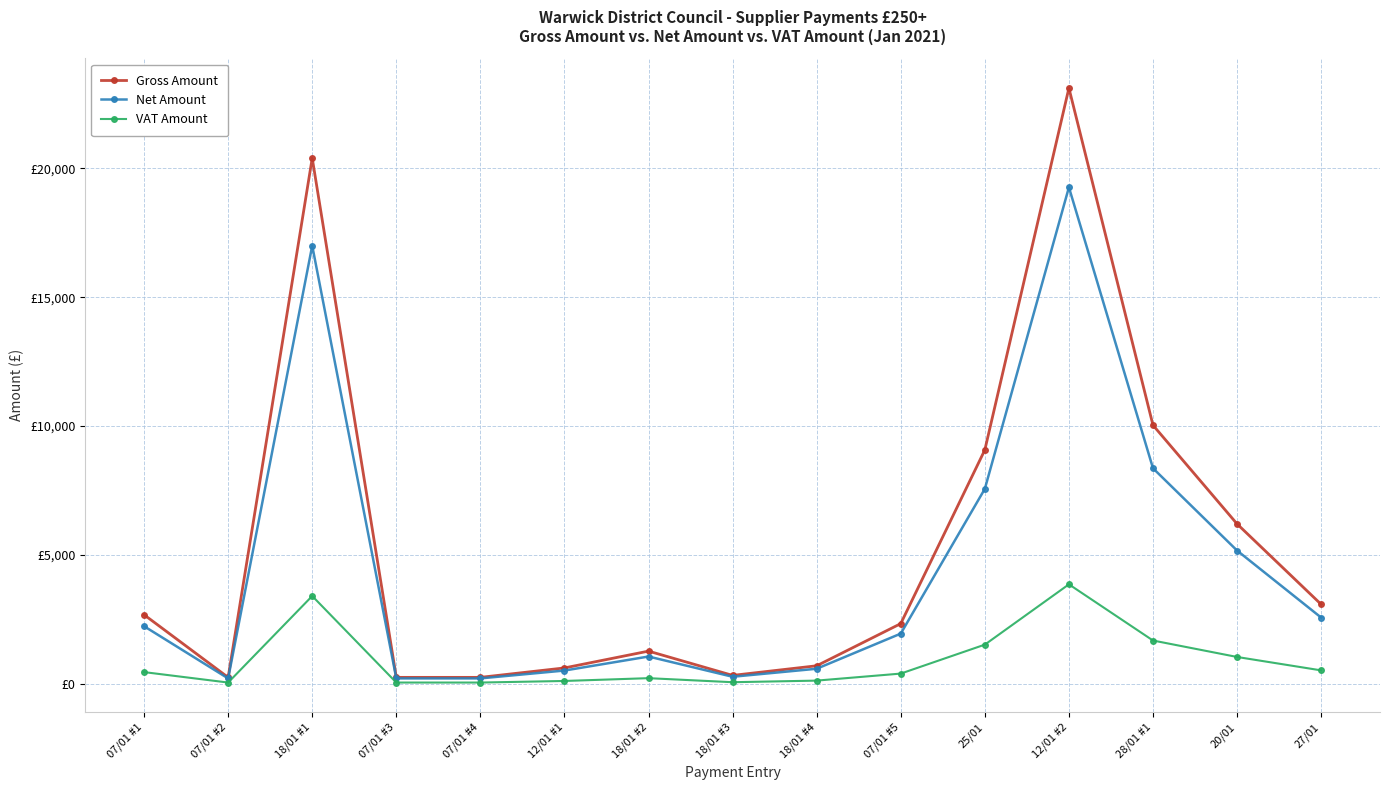

What is the label of the 11th point from the left?

25/01